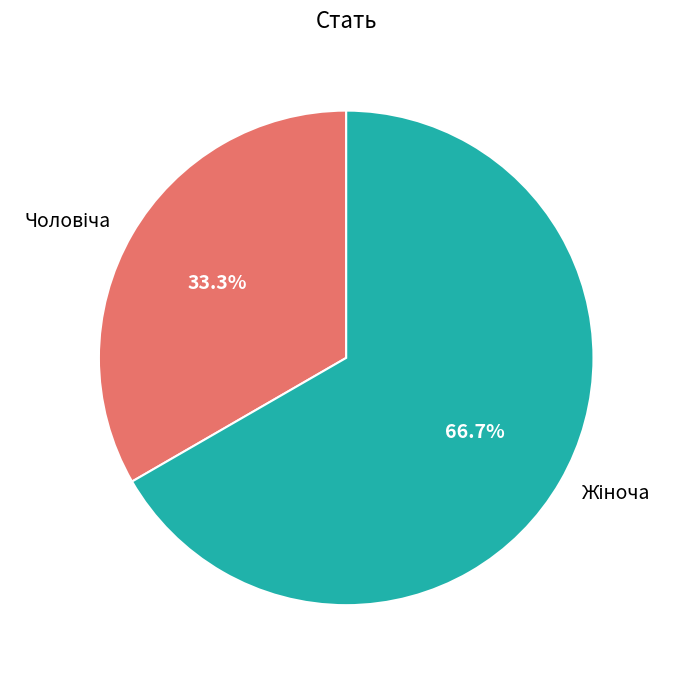

Is there a majority slice in this chart?

Yes